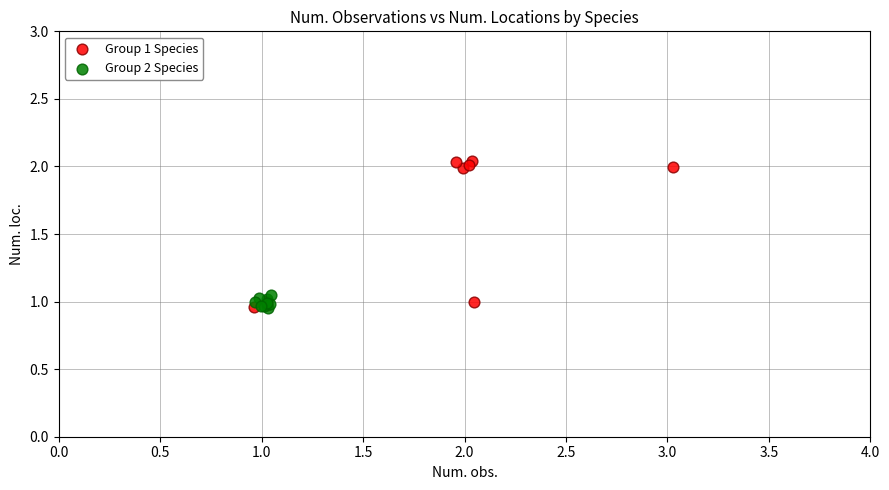

Which series contains the highest Y value?

Group 1 Species